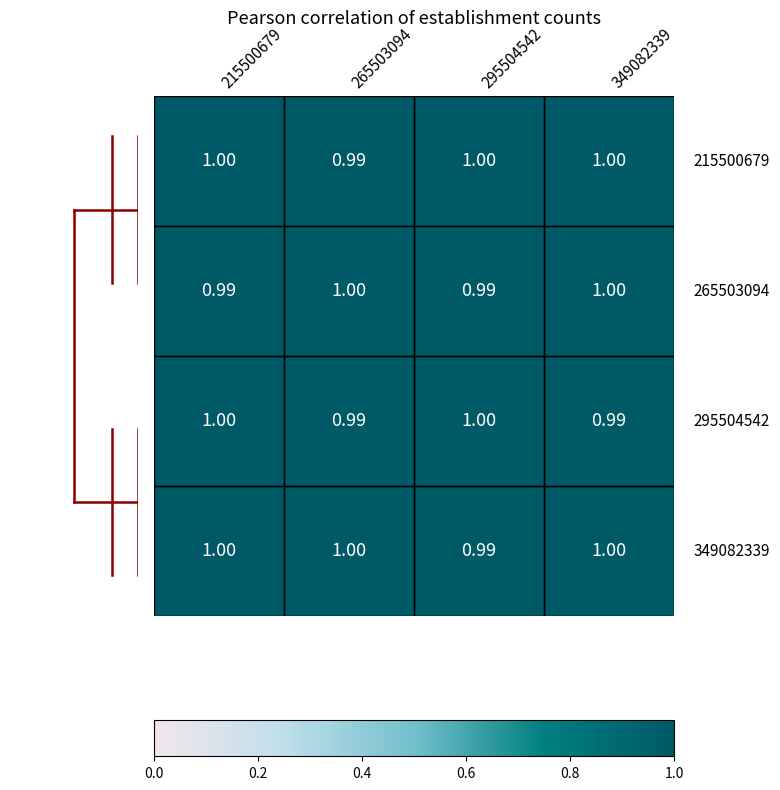

How many categories are shown in the chart?

4